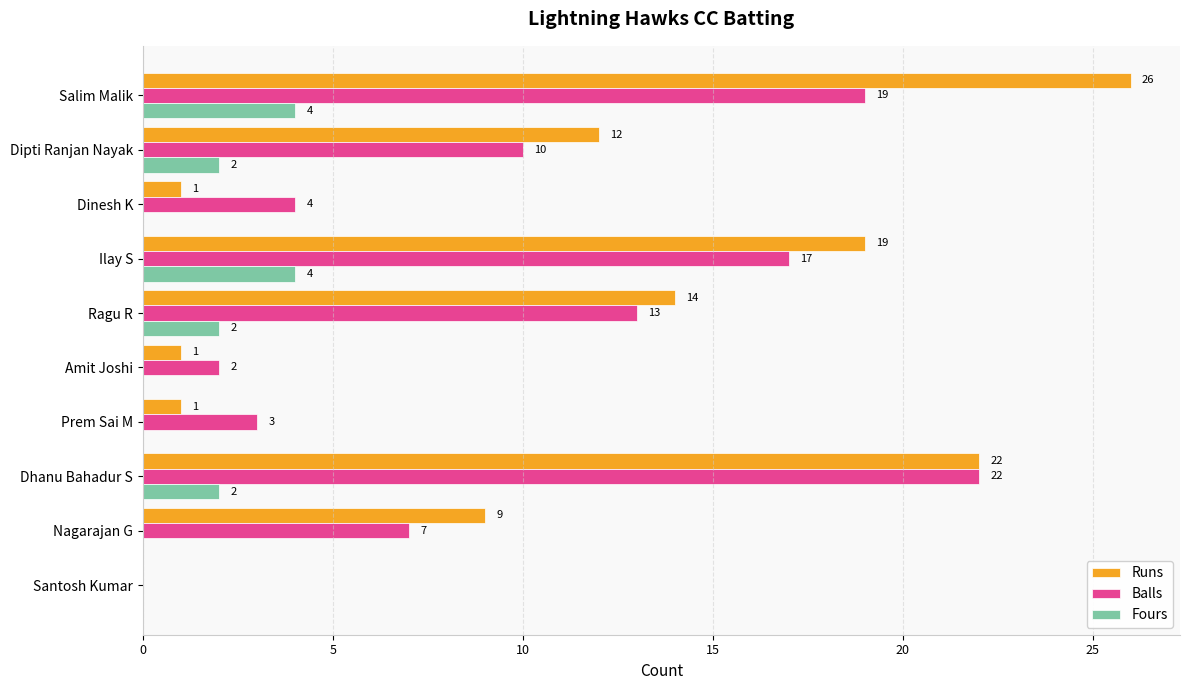

How many values in Balls are above zero?

9